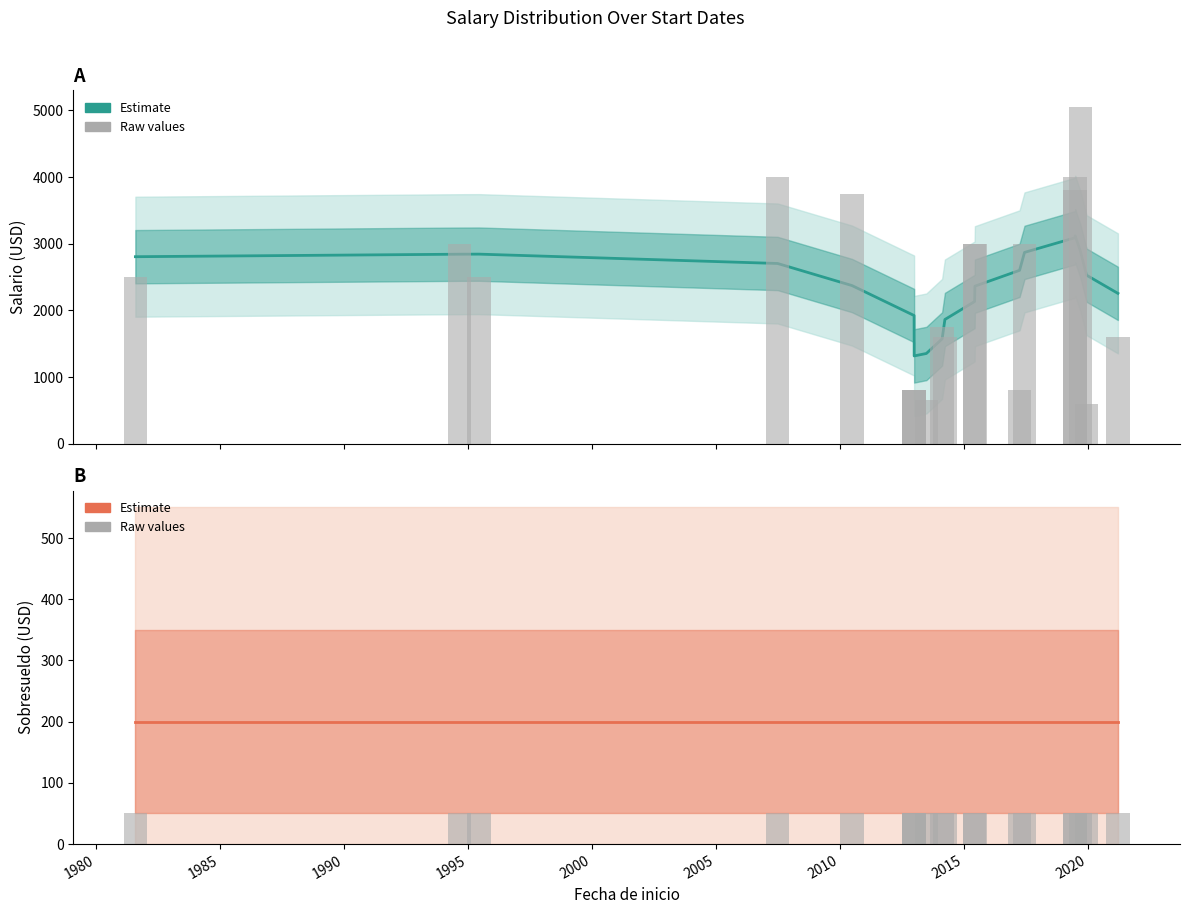

What is the approximate value of Sobresueldo (raw) at 1980?

50.0